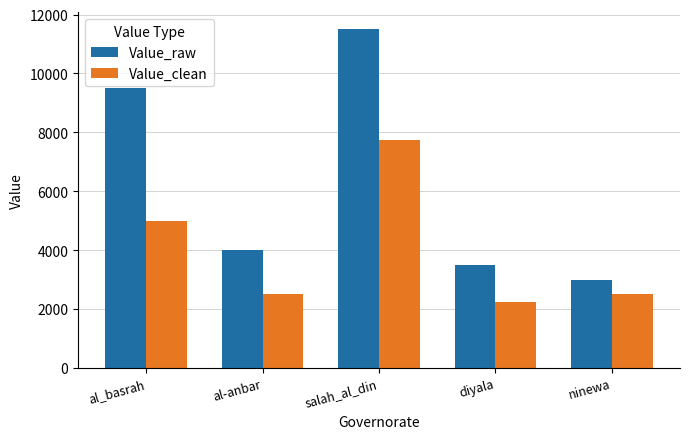

The Value_clean series shows 3852 at al-anbar. True or false?

False